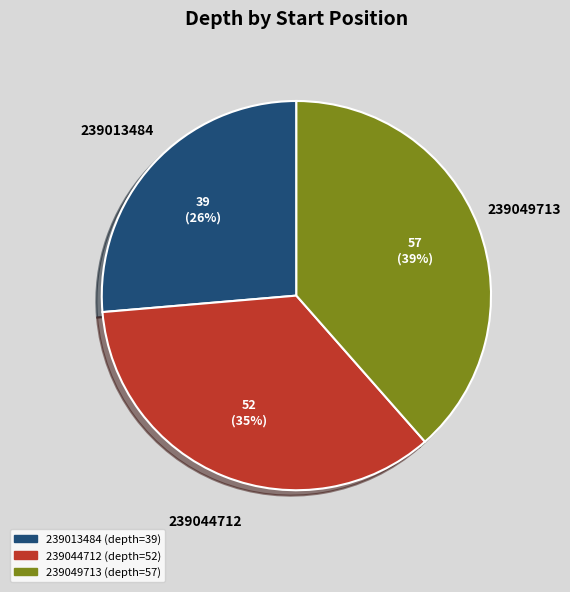

Which slice is the largest?

239049713